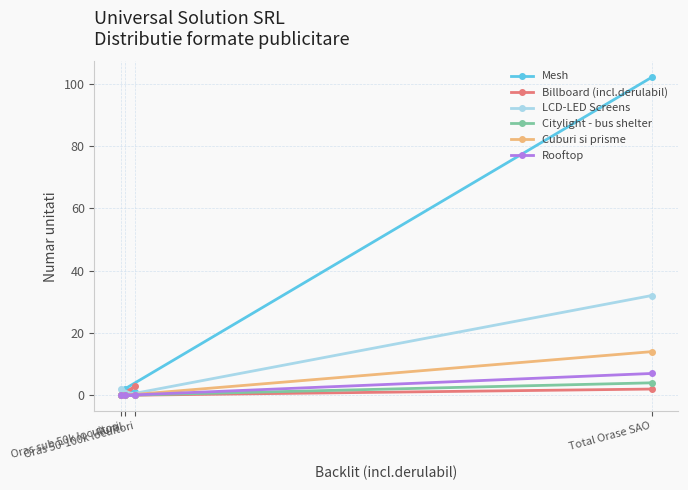

Is it true that Cuburi si prisme equals 14 at Total Orase SAO?

True